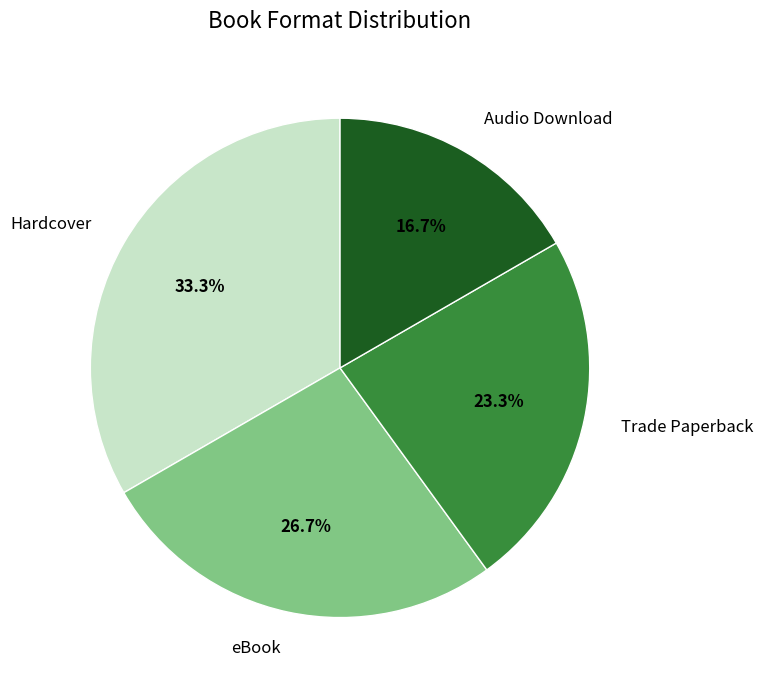

Does Trade Paperback represent more than half of the total?

No